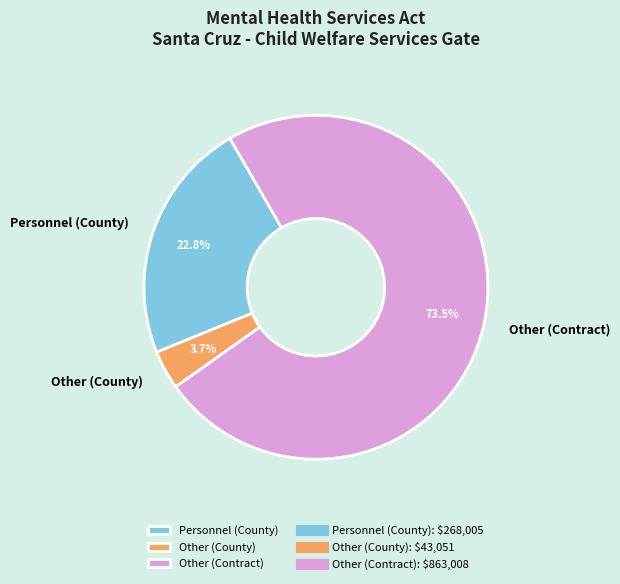

Is there any slice that represents more than half of the pie?

Yes